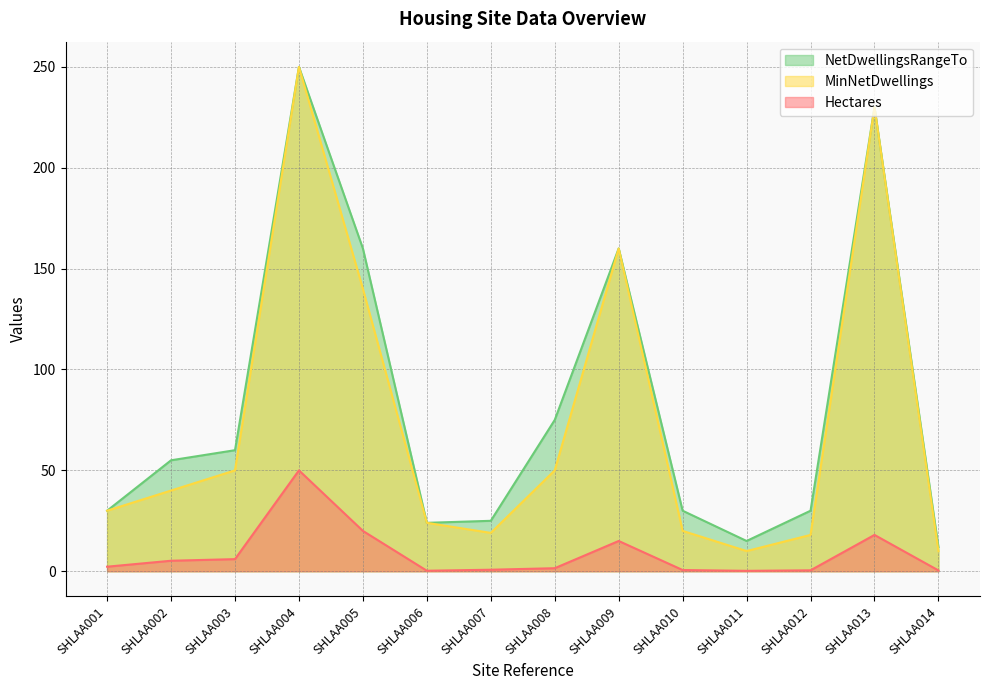

The Hectares series shows 0.5 at SHLAA014. True or false?

False